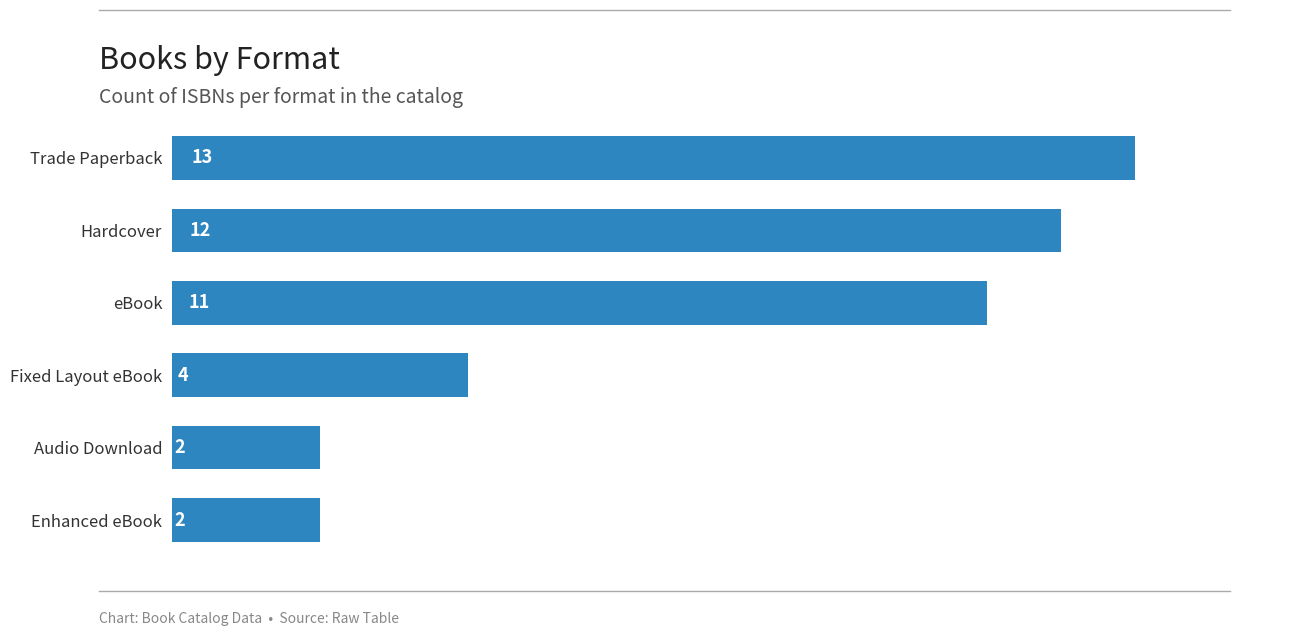

The value at Audio Download is 2. True or false?

True